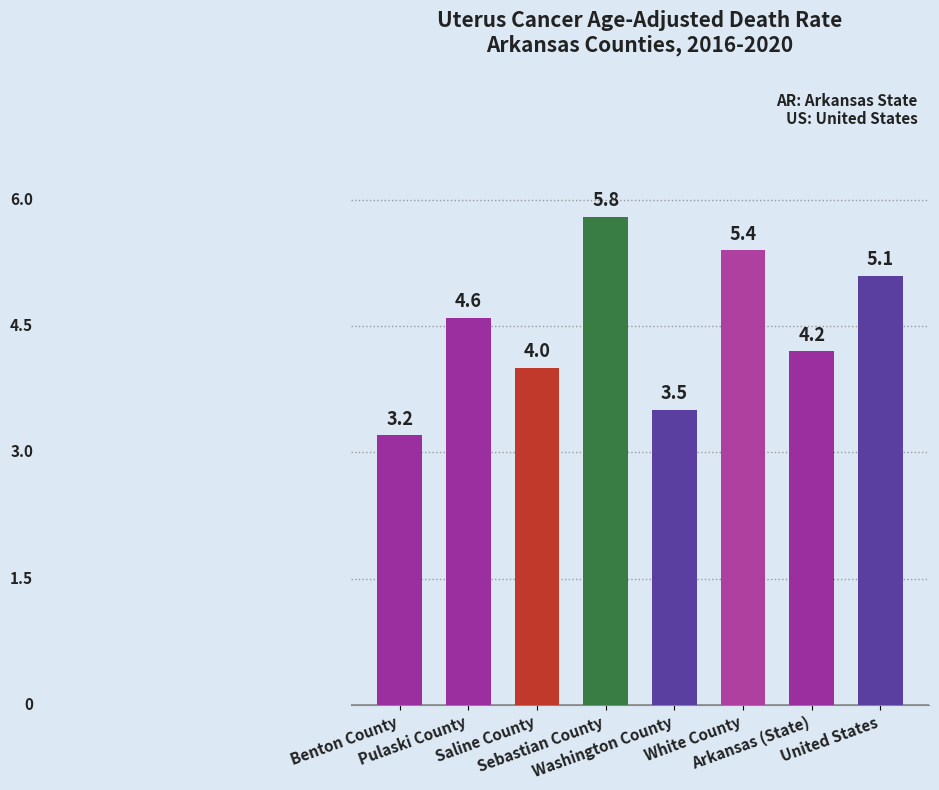

How many data points are less than 4?

2